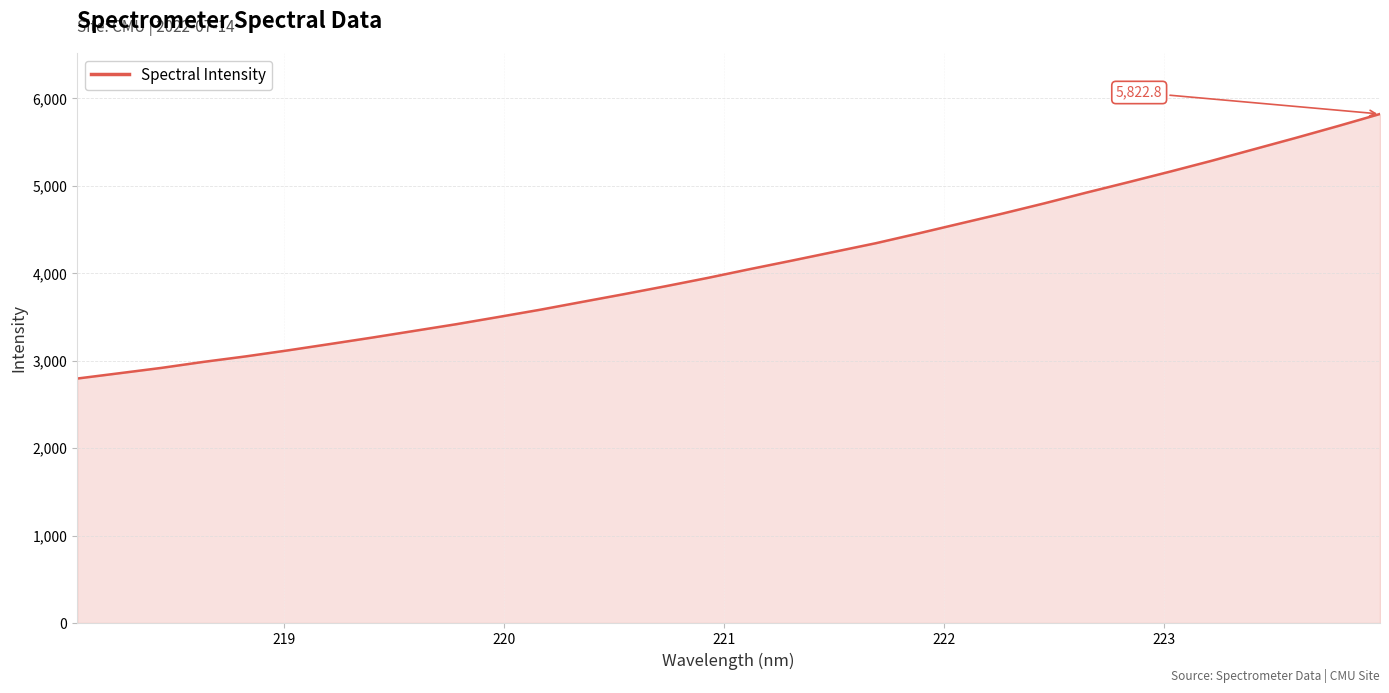

What is the minimum value shown in the chart?

2796.1